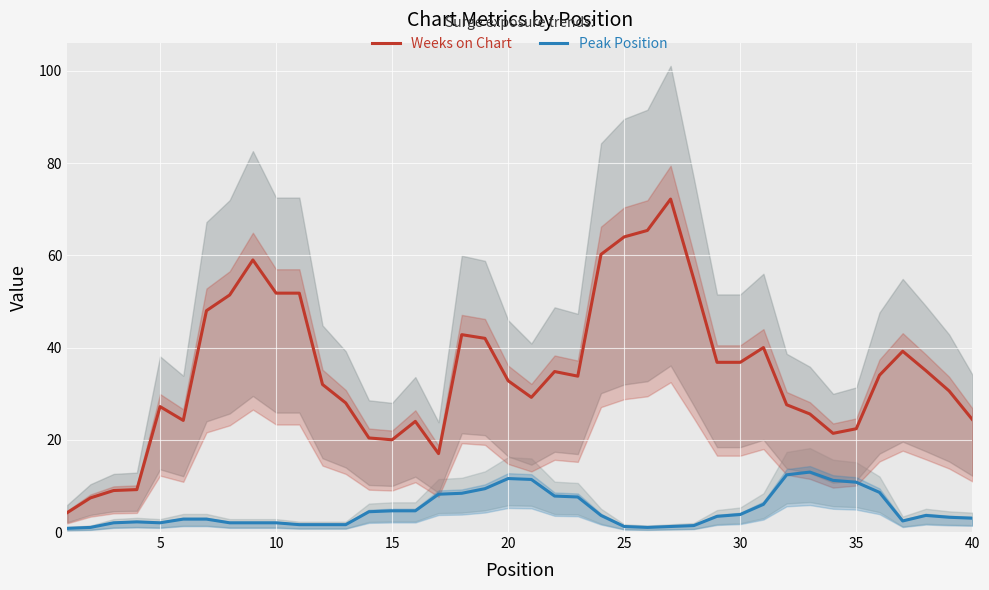

At how many categories does at least one series exceed 58?

5